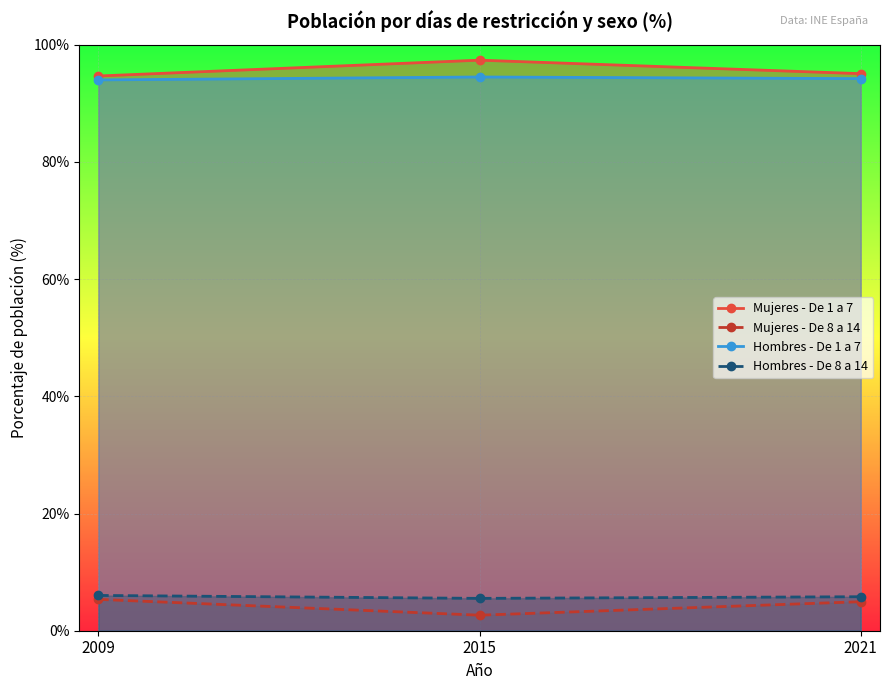

At 2021, list the series in order from largest to smallest.

Mujeres - De 1 a 7, Hombres - De 1 a 7, Hombres - De 8 a 14, Mujeres - De 8 a 14